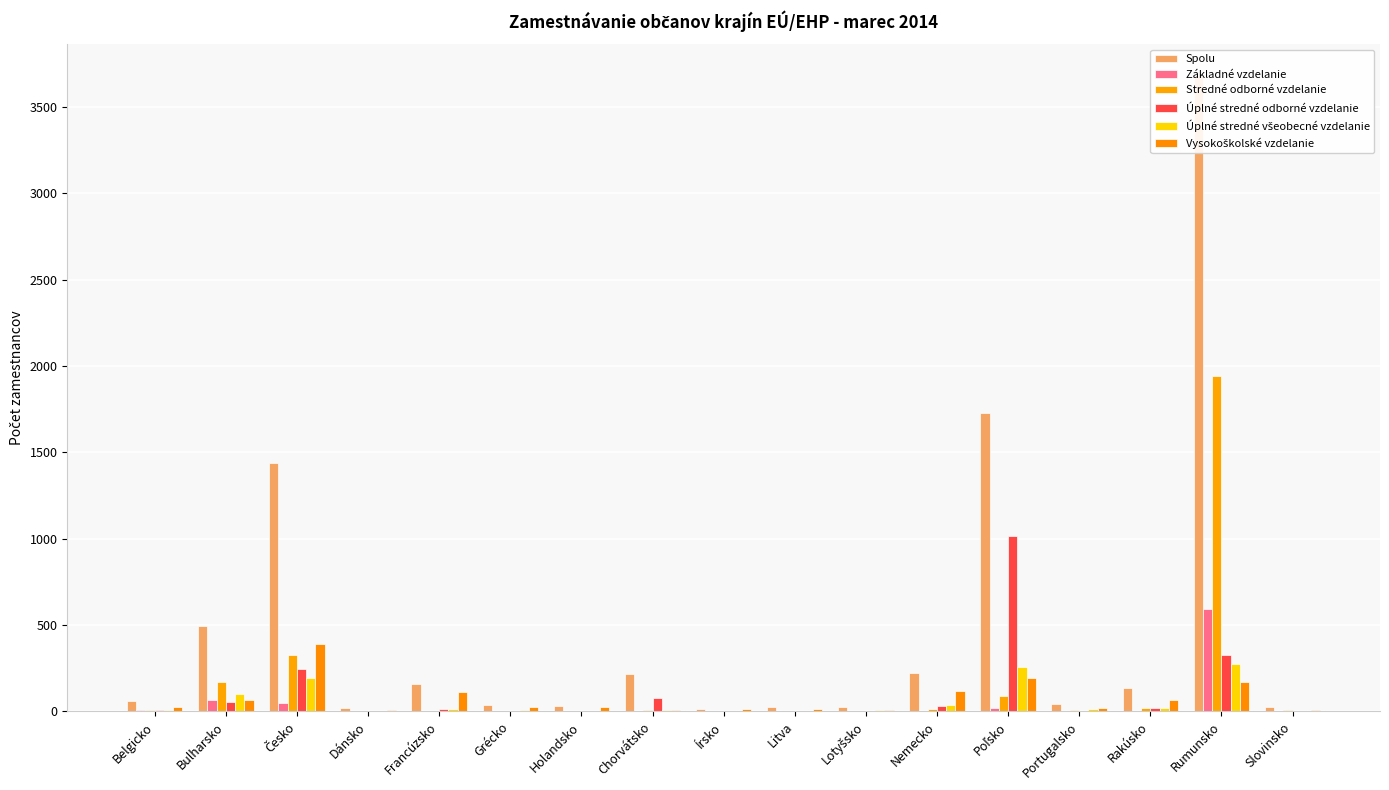

What position from the left is Chorvátsko?

8